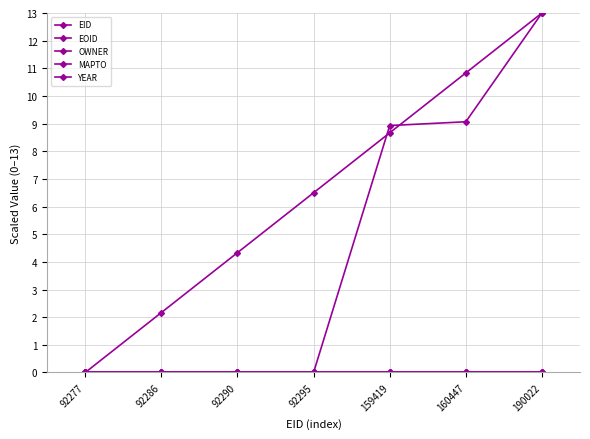

How many lines are shown in the chart?

5